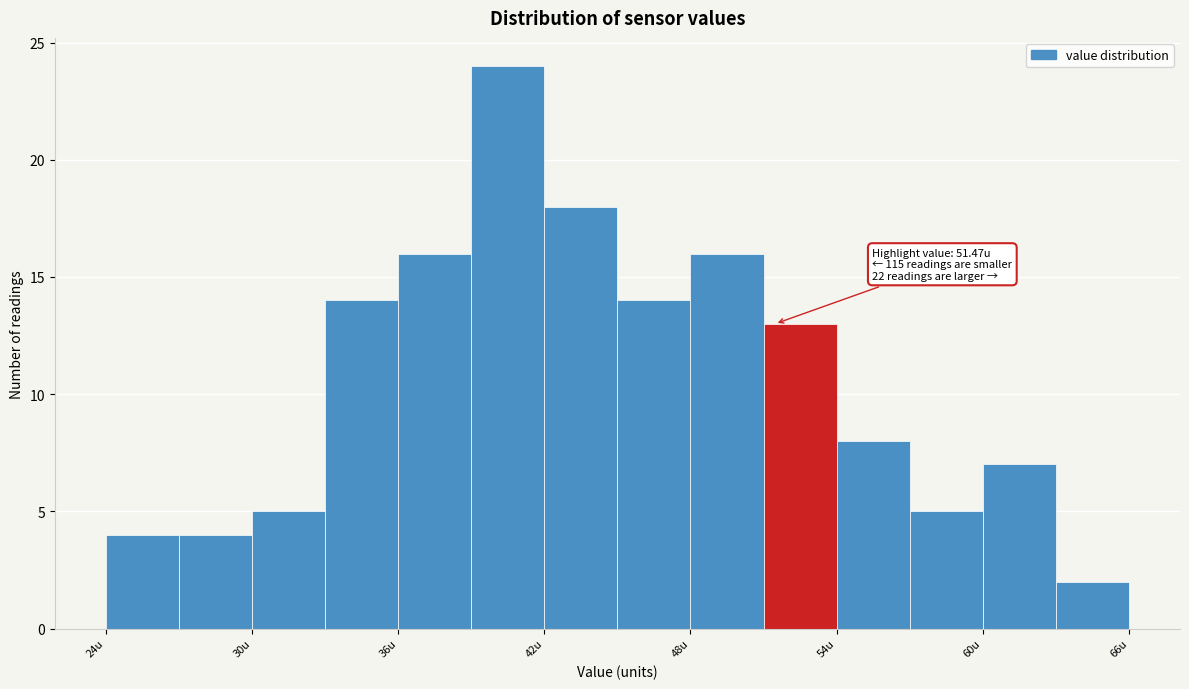

Read against the x-axis, roughly where is the centre of the tallest bar?

41